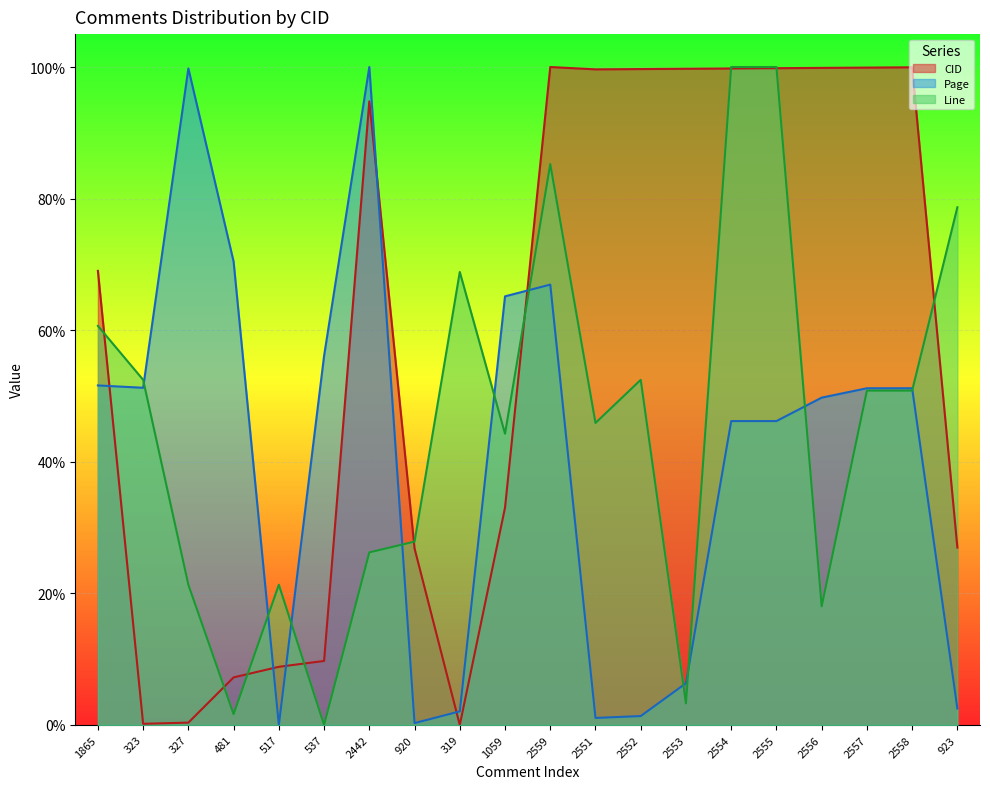

Rank the series by their maximum value, from lowest to highest.

CID, Page, Line